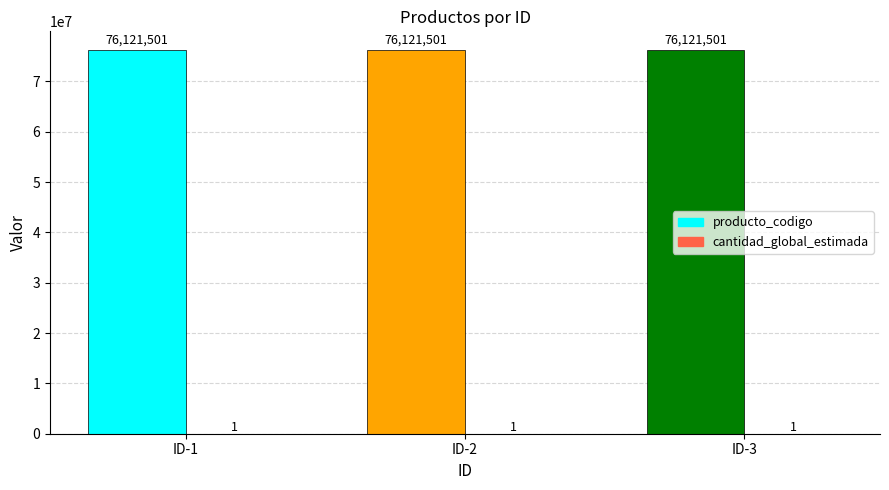

The value of producto_codigo at ID-3 is 76121501. True or false?

True